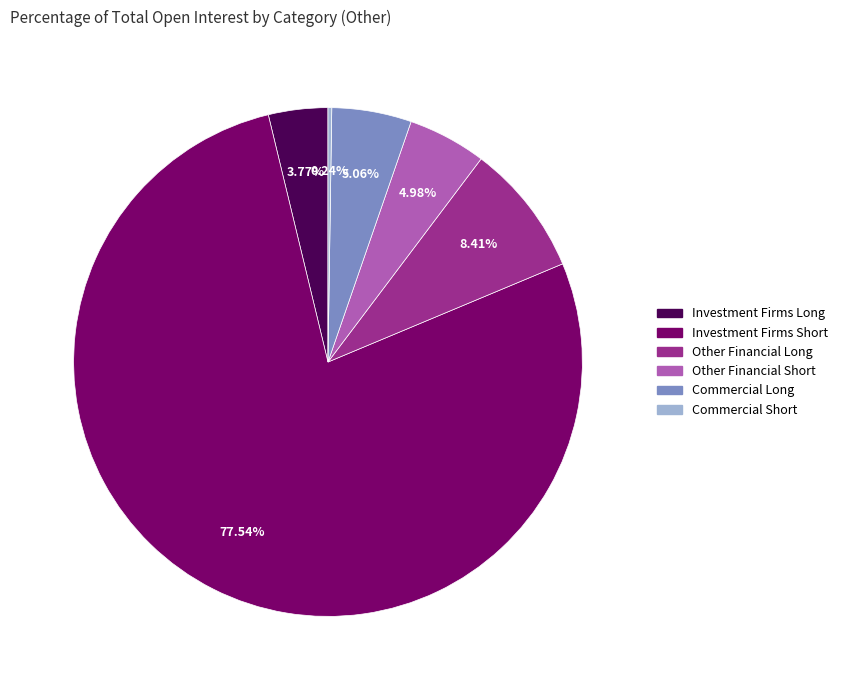

Does any single category account for the majority?

Yes